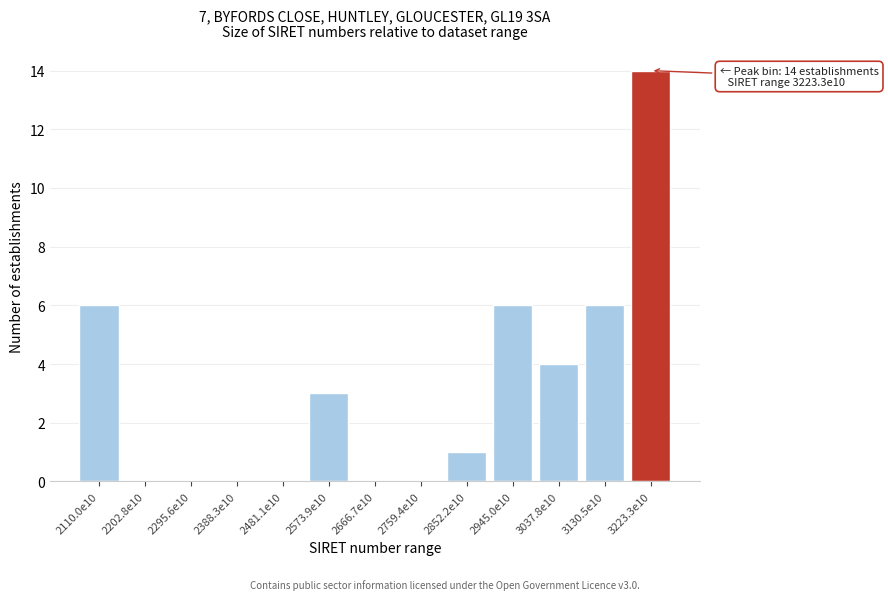

Reading left to right, what are all the values shown in this chart?

2110.0e10=6	2202.8e10=0	2295.6e10=0	2388.3e10=0	2481.1e10=0	2573.9e10=3	2666.7e10=0	2759.4e10=0	2852.2e10=1	2945.0e10=6	3037.8e10=4	3130.5e10=6	3223.3e10=14